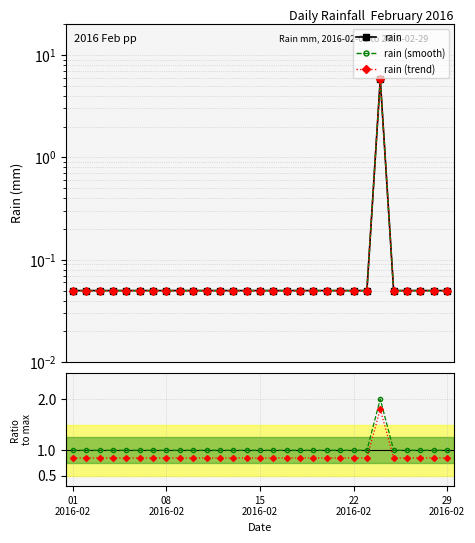

True or false: rain has more than 0 points higher than both neighbors.

True